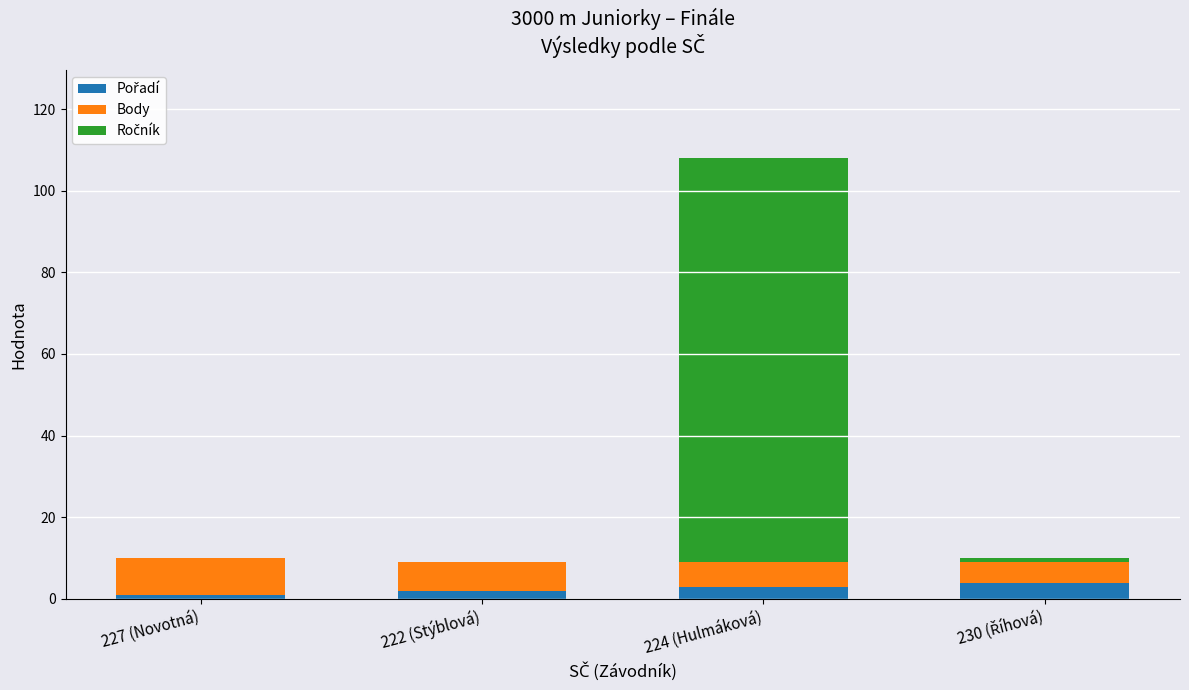

At which category is the sum across all series the highest?

224 (Hulmáková)